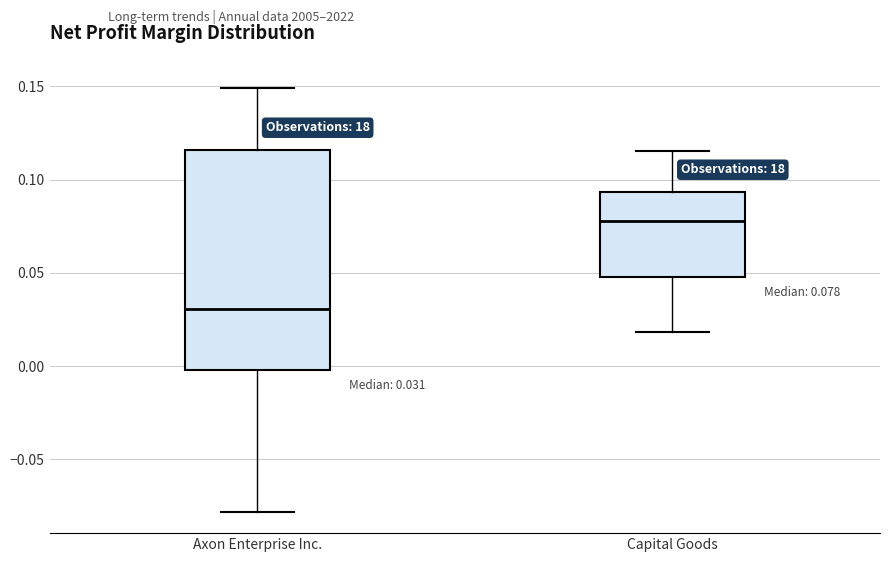

Comparing the boxes themselves (not the whiskers), which one is the tallest?

Axon Enterprise Inc.